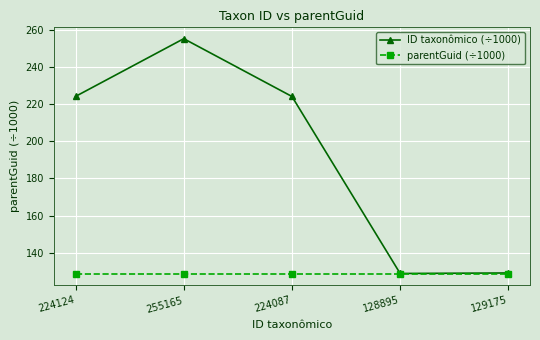

Is it true that ID taxonômico (÷1000) equals 224.1 at 224124?

True